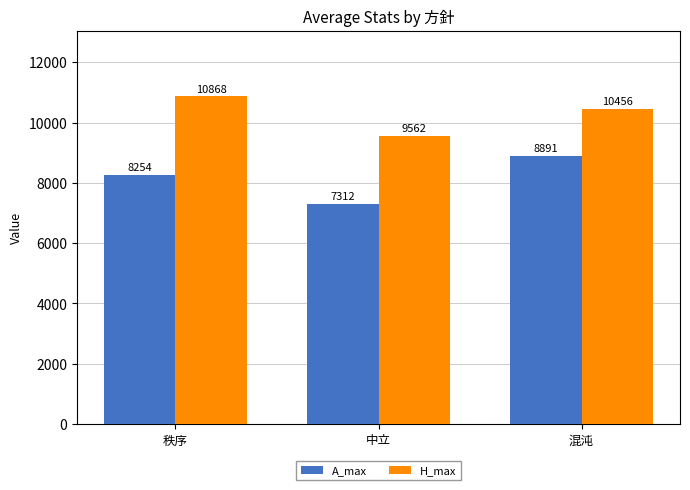

What is the total value across all series at 中立?

16874